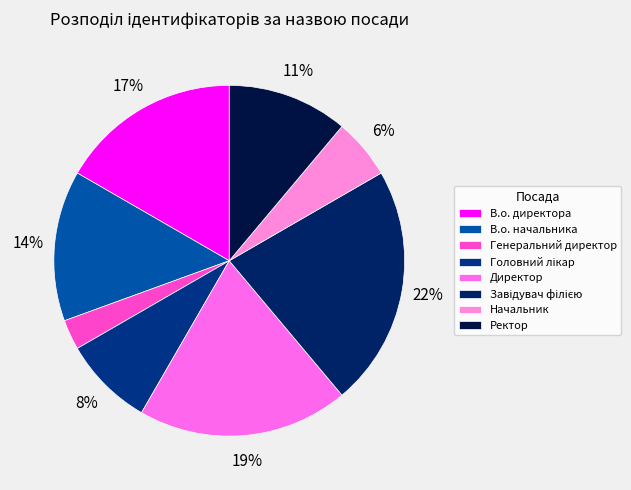

Between В.о. начальника and Директор, which is larger?

Директор